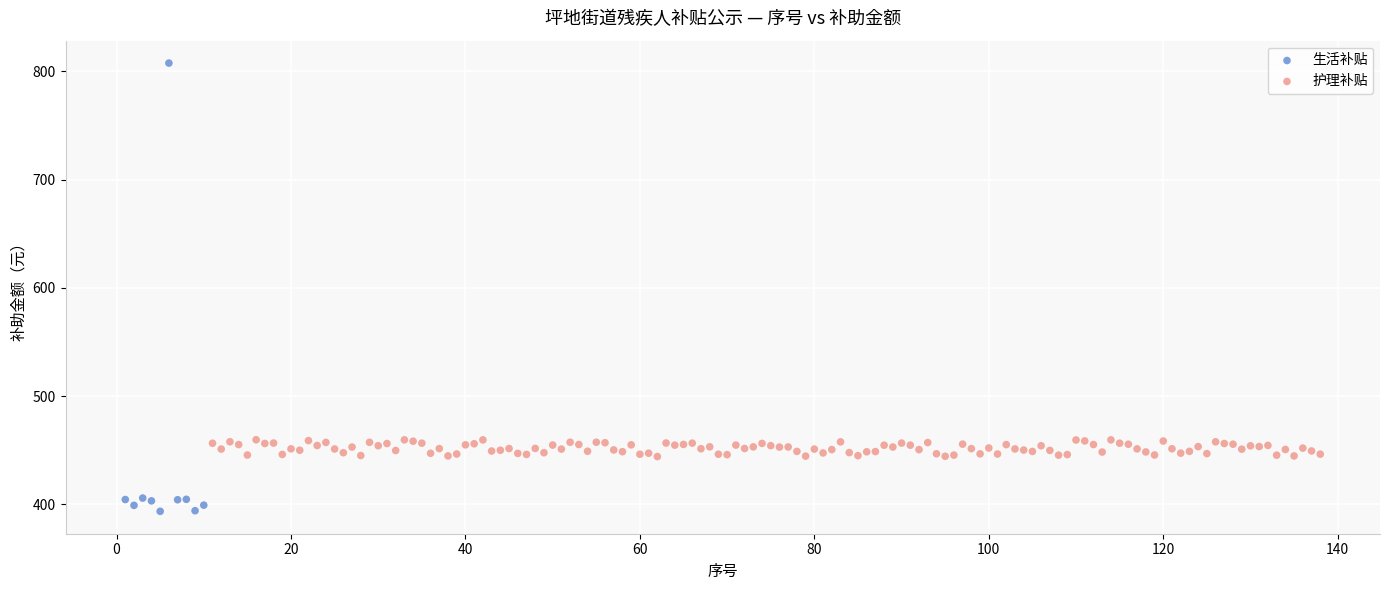

Which series reaches the minimum Y coordinate?

生活补贴